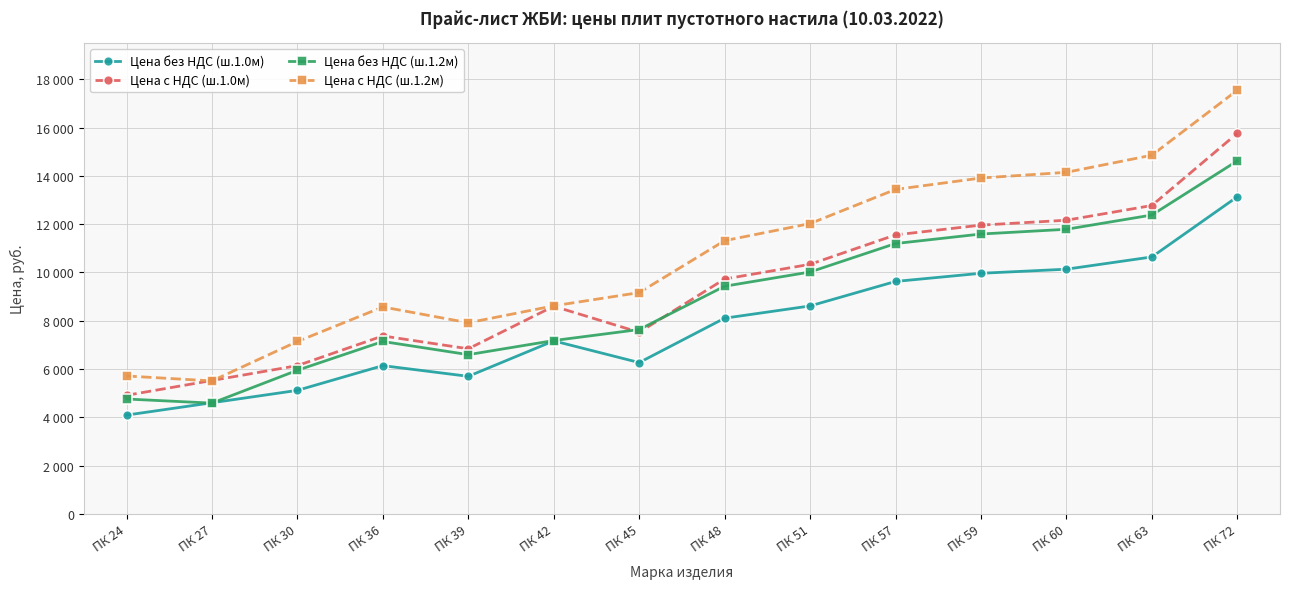

Reading left to right, transcribe all the data shown in this chart.

Цена без НДС (ш.1.0м): 4097	4608	5121	6145	5702	7169	6271	8108	8615	9629	9967	10136	10643	13133
Цена с НДС (ш.1.0м): 4916	5530	6145	7374	6842	8603	7525	9730	10338	11555	11960	12163	12772	15760
Цена без НДС (ш.1.2м): 4763	4593	5953	7144	6599	7183	7639	9431	10020	11198	11592	11788	12378	14619
Цена с НДС (ш.1.2м): 5716	5512	7144	8573	7919	8620	9167	11317	12024	13438	13910	14146	14854	17543